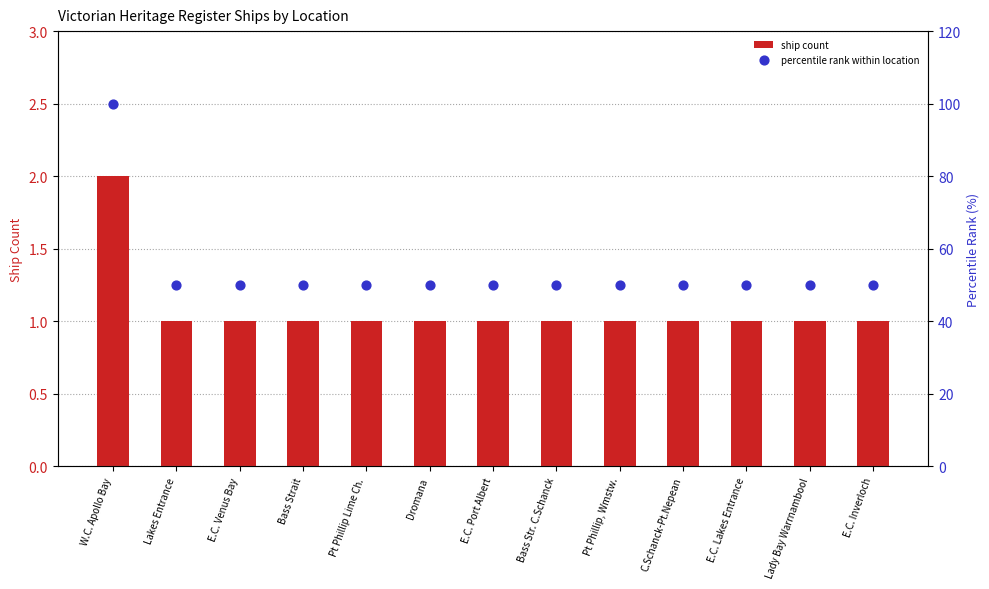

What is the total value across all series at Pt Phillip Lime Ch.?

51